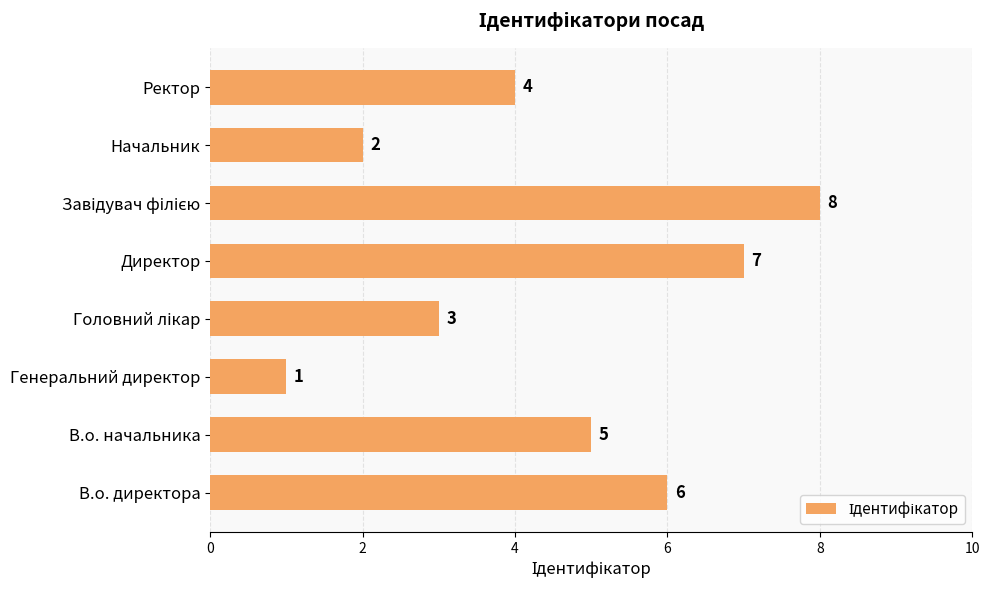

Reading bottom to top, list all the values displayed in this chart.

6	5	1	3	7	8	2	4